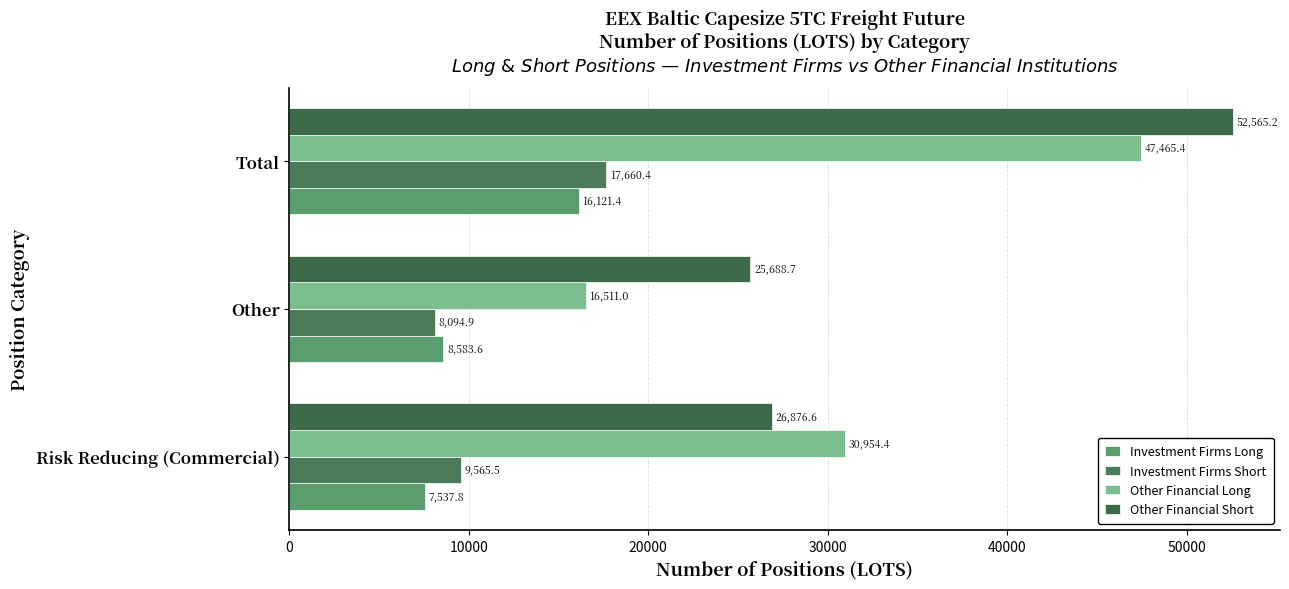

Which series has the widest spread of values?

Other Financial Long